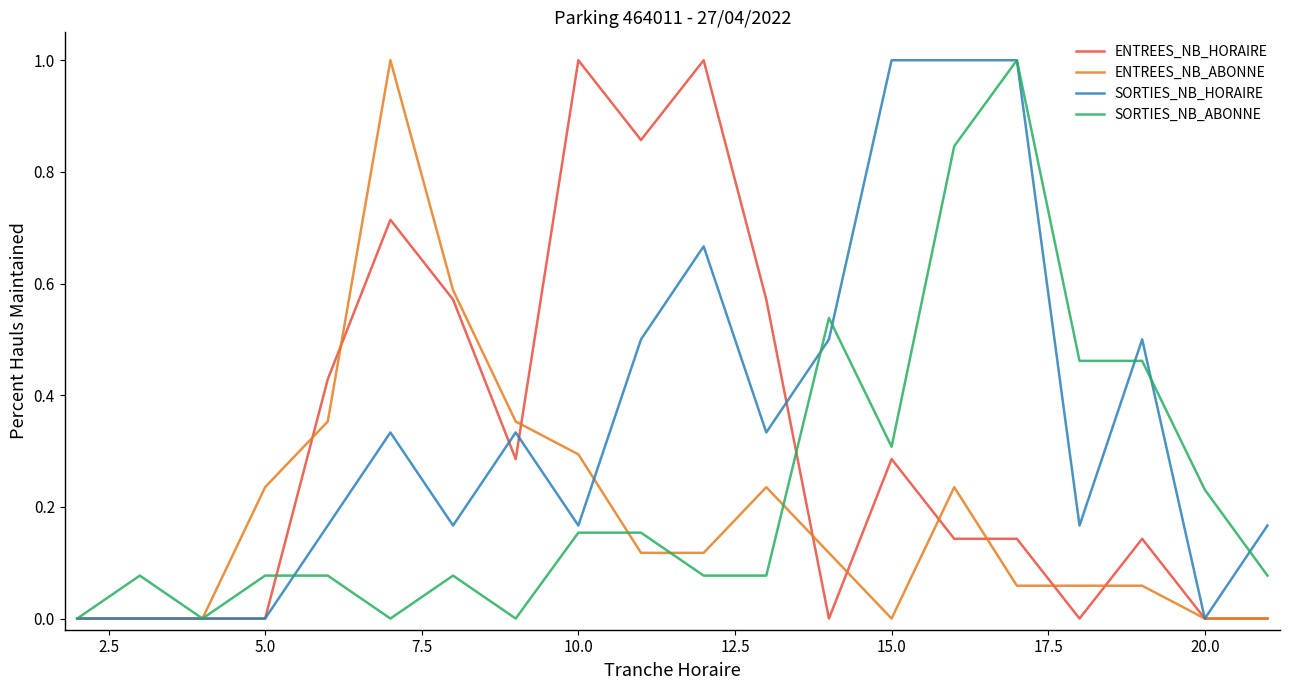

Does the chart display data point markers on the line(s)?

No